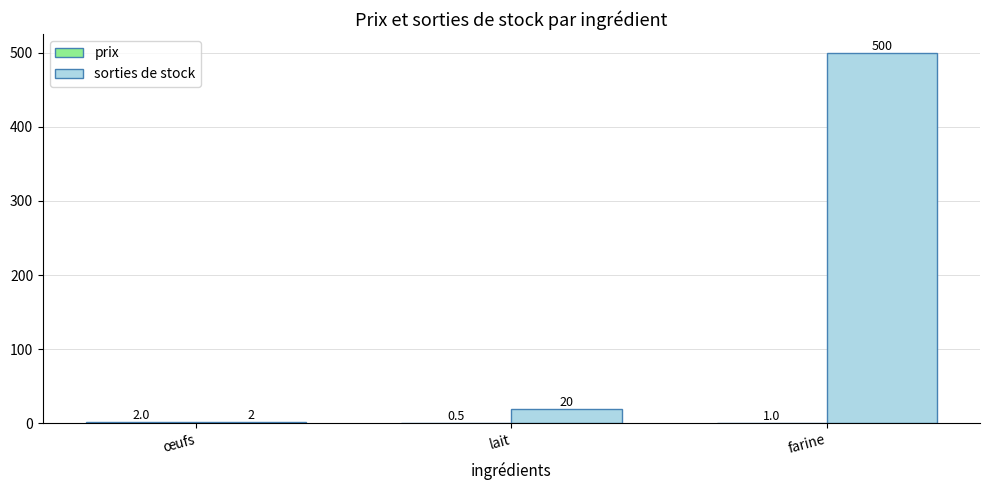

Which series has the largest total across all categories?

sorties de stock